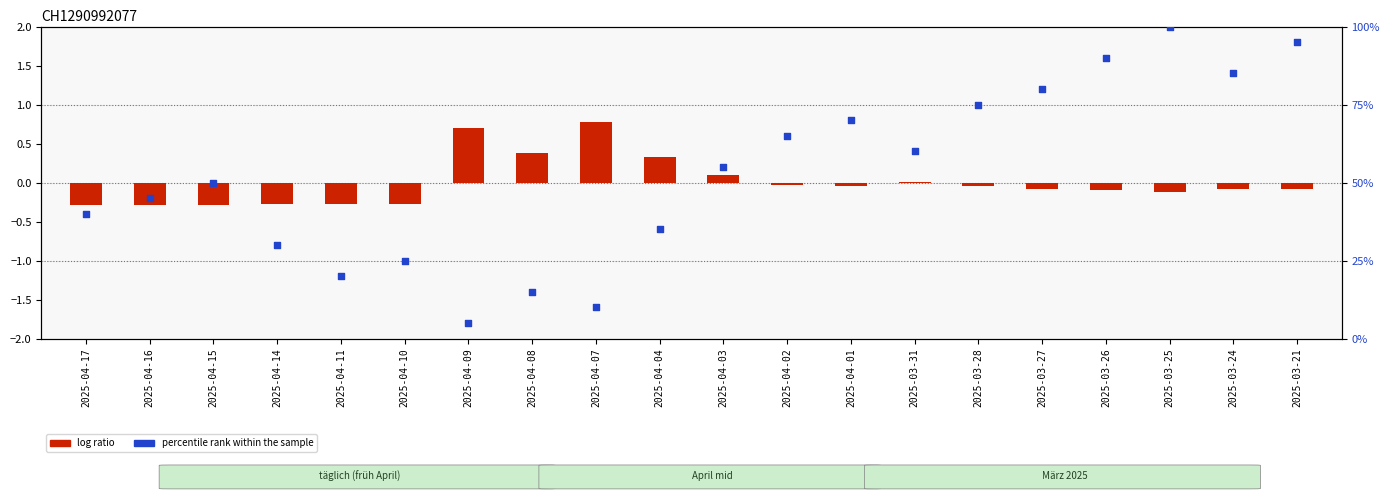

At how many categories does at least one series exceed 41?

12